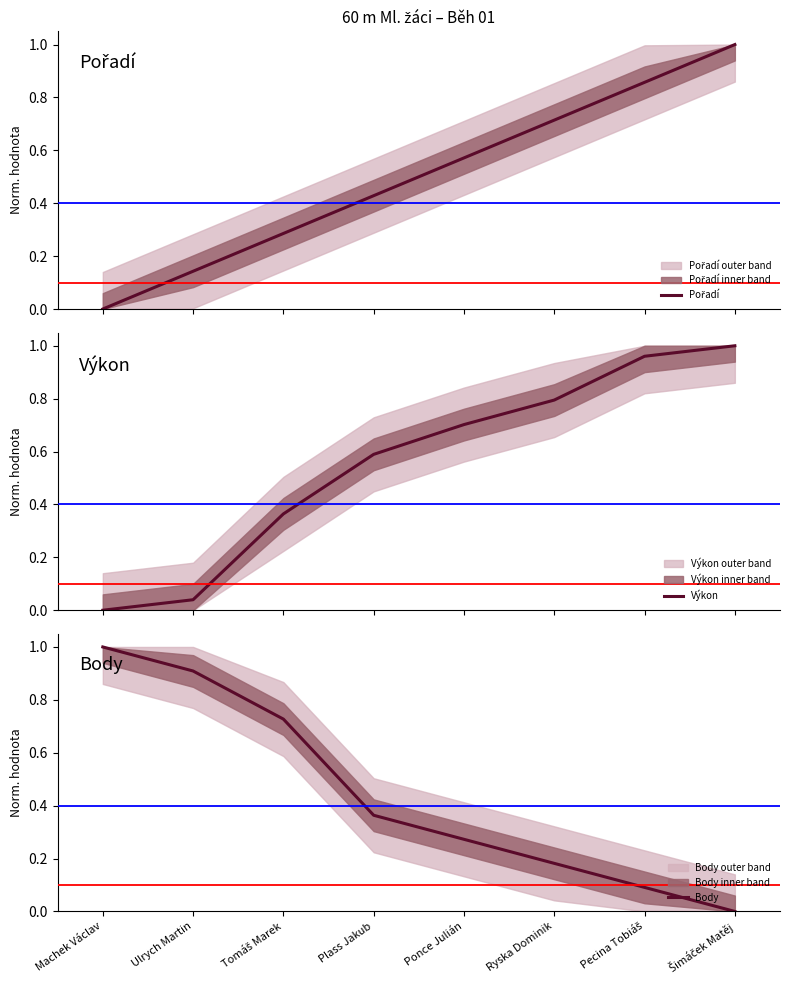

Rank the series by their average value, from lowest to highest.

Body, Pořadí, Výkon